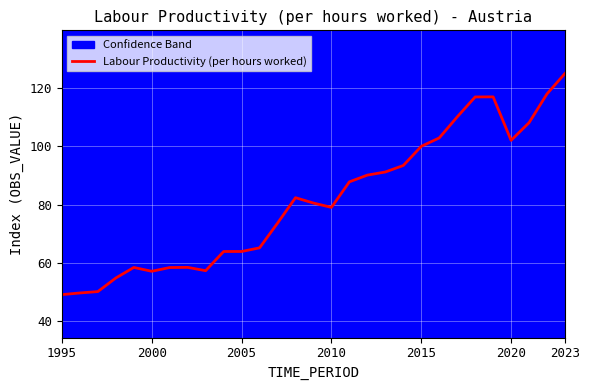

At which label does Labour Productivity (per hours worked) reach its peak?

2023